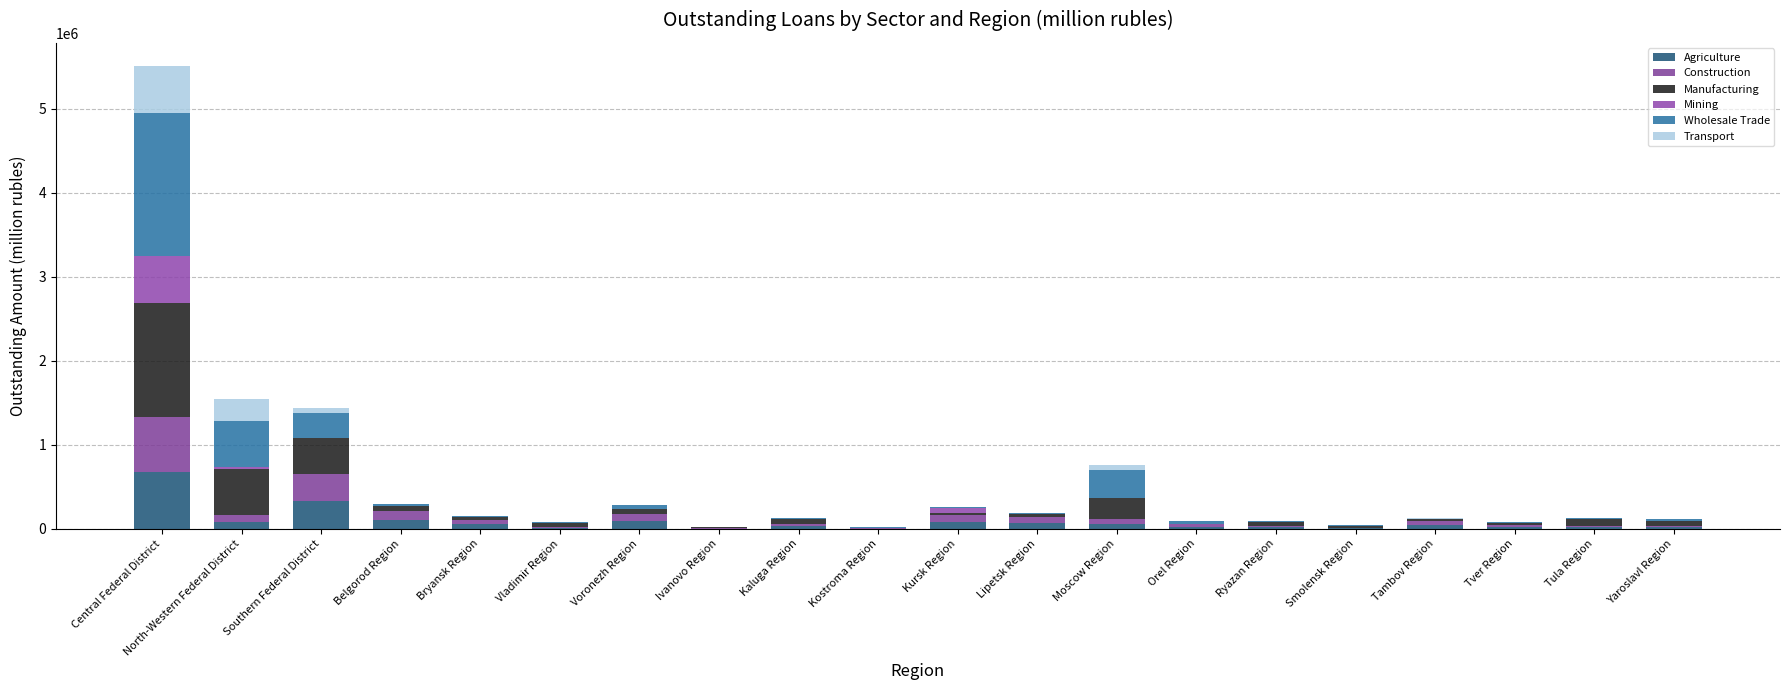

Are the bars grouped side by side (vs. stacked)?

No